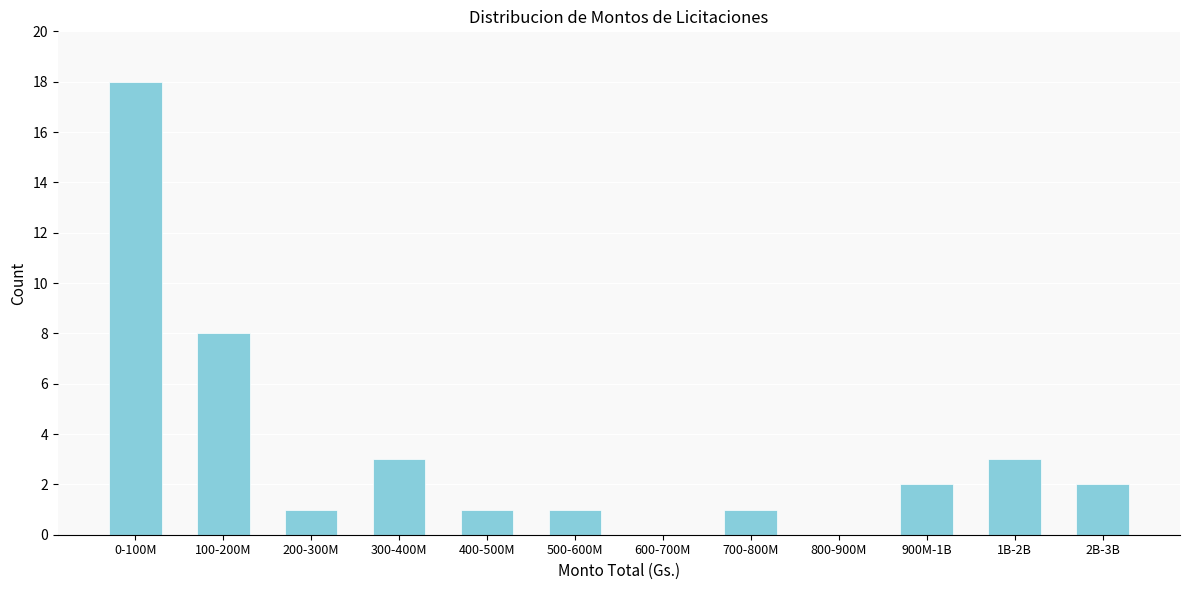

Reading left to right, list all the values displayed in this chart.

0-100M=18	100-200M=8	200-300M=1	300-400M=3	400-500M=1	500-600M=1	600-700M=0	700-800M=1	800-900M=0	900M-1B=2	1B-2B=3	2B-3B=2